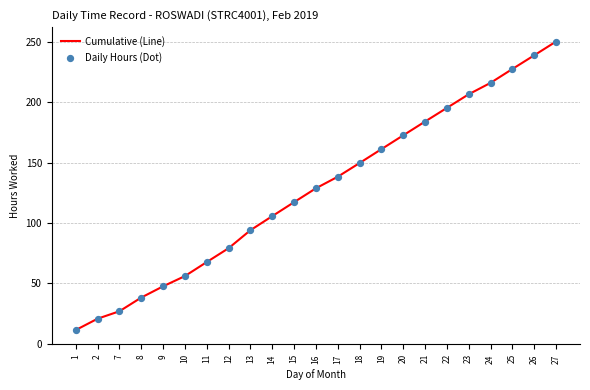

Rank the categories by value from lowest to highest.

1, 2, 7, 8, 9, 10, 11, 12, 13, 14, 15, 16, 17, 18, 19, 20, 21, 22, 23, 24, 25, 26, 27